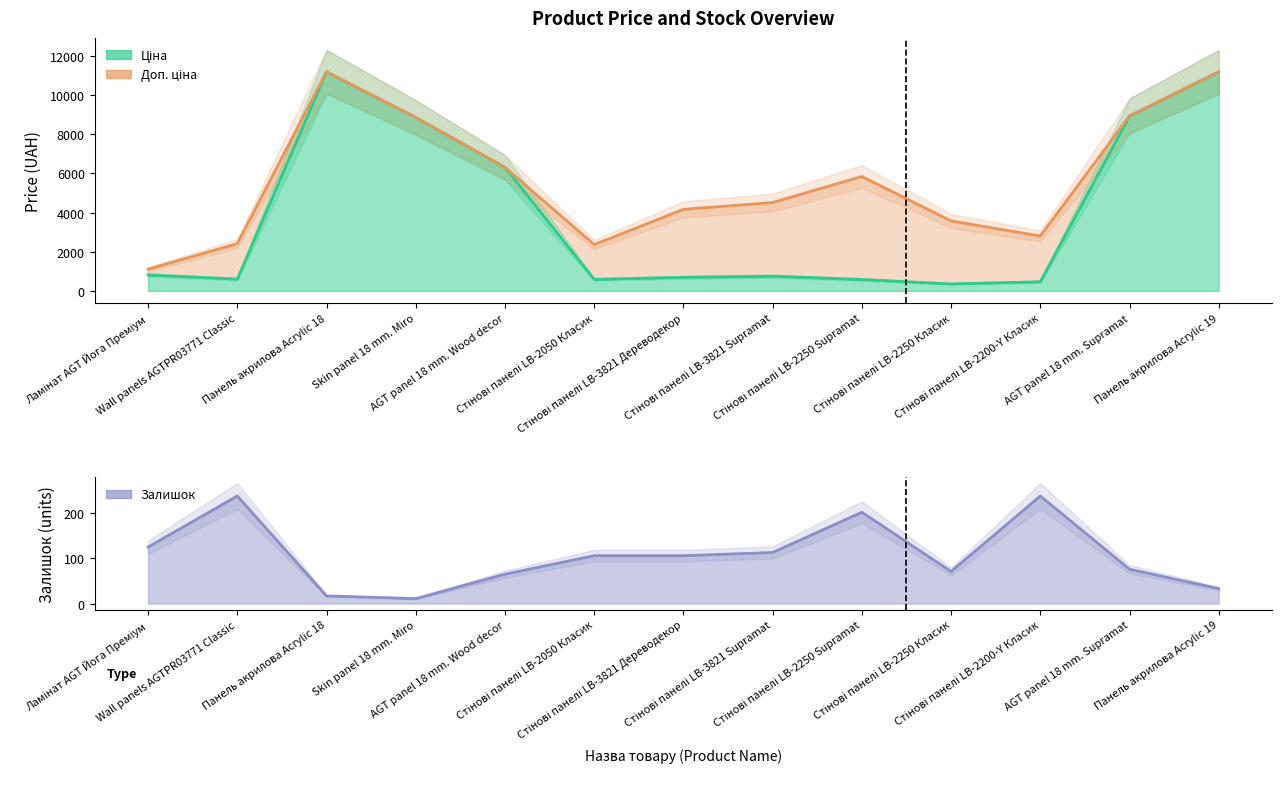

The value of Ціна at Стінові панелі LB-2250 Supramat is 584.4. True or false?

True